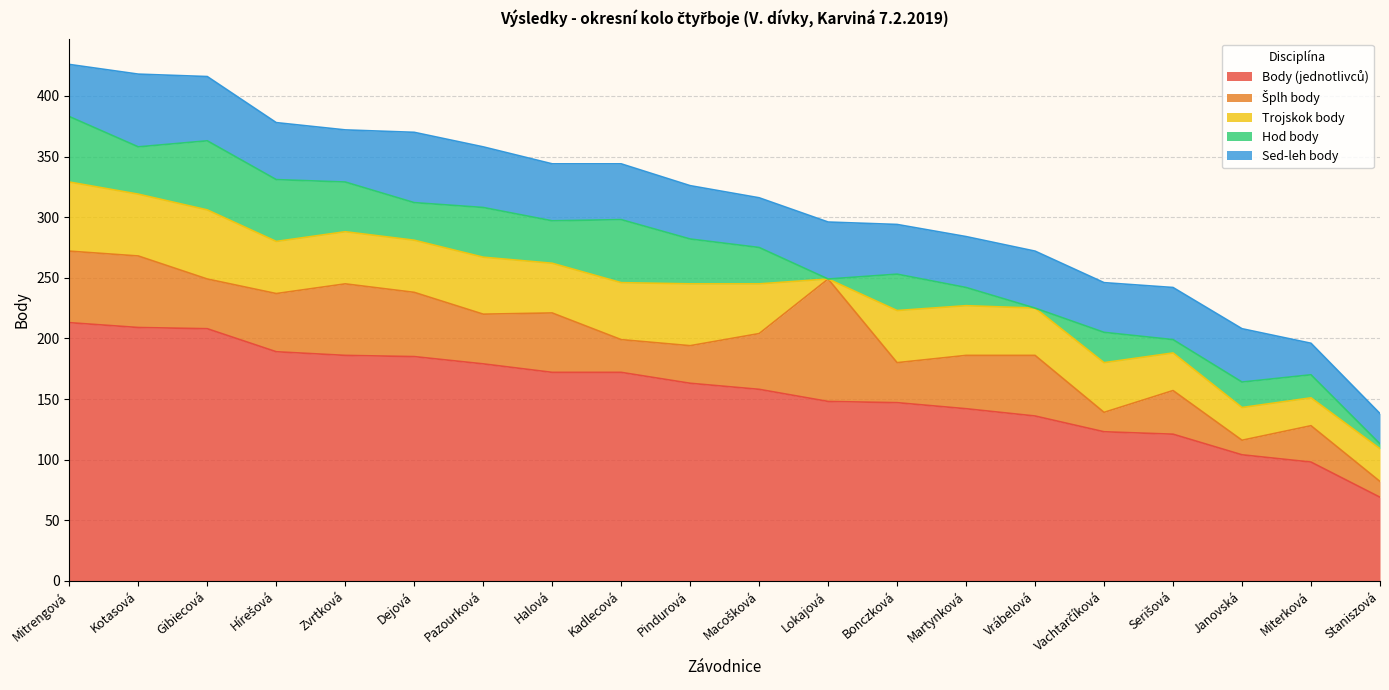

How many times do Hod body and Šplh body cross each other?

8